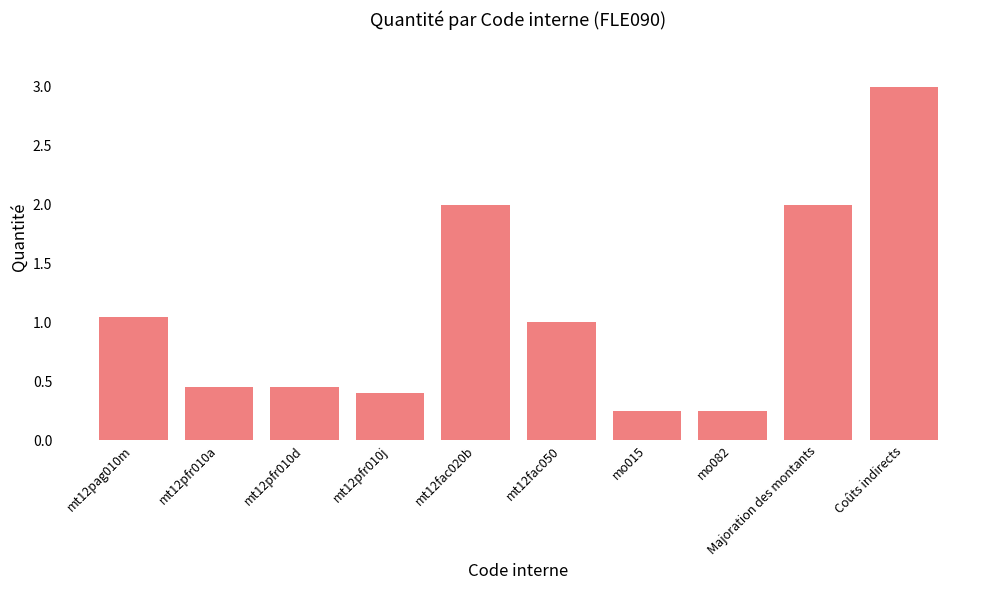

What position from the left is mt12pfr010a?

2